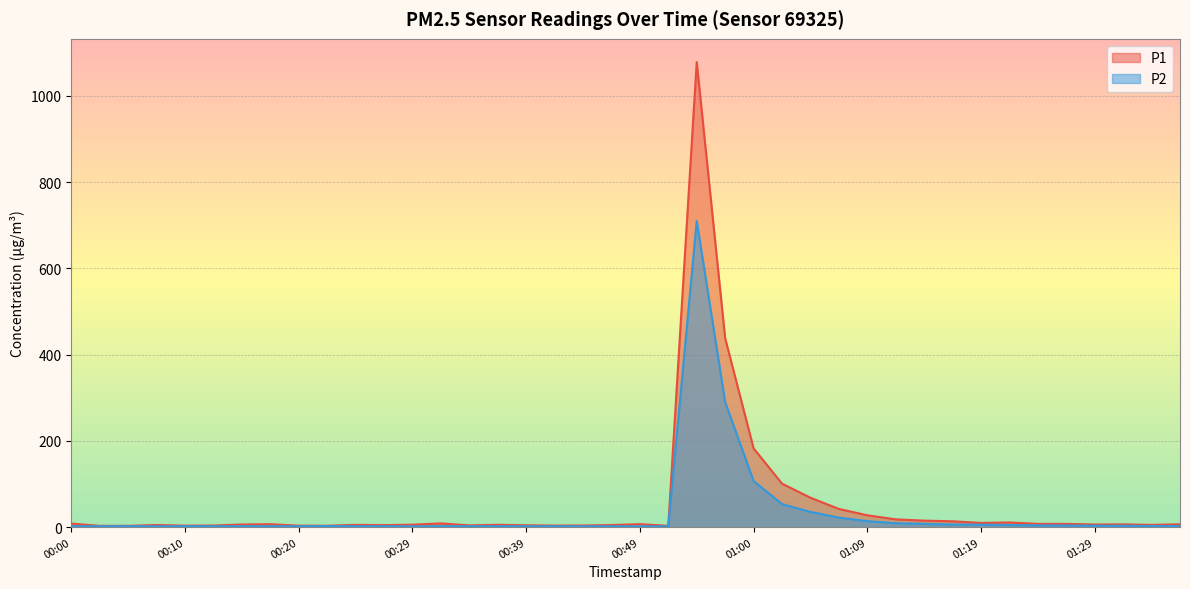

In P2, how many points are higher than both neighbors (excluding endpoints)?

8